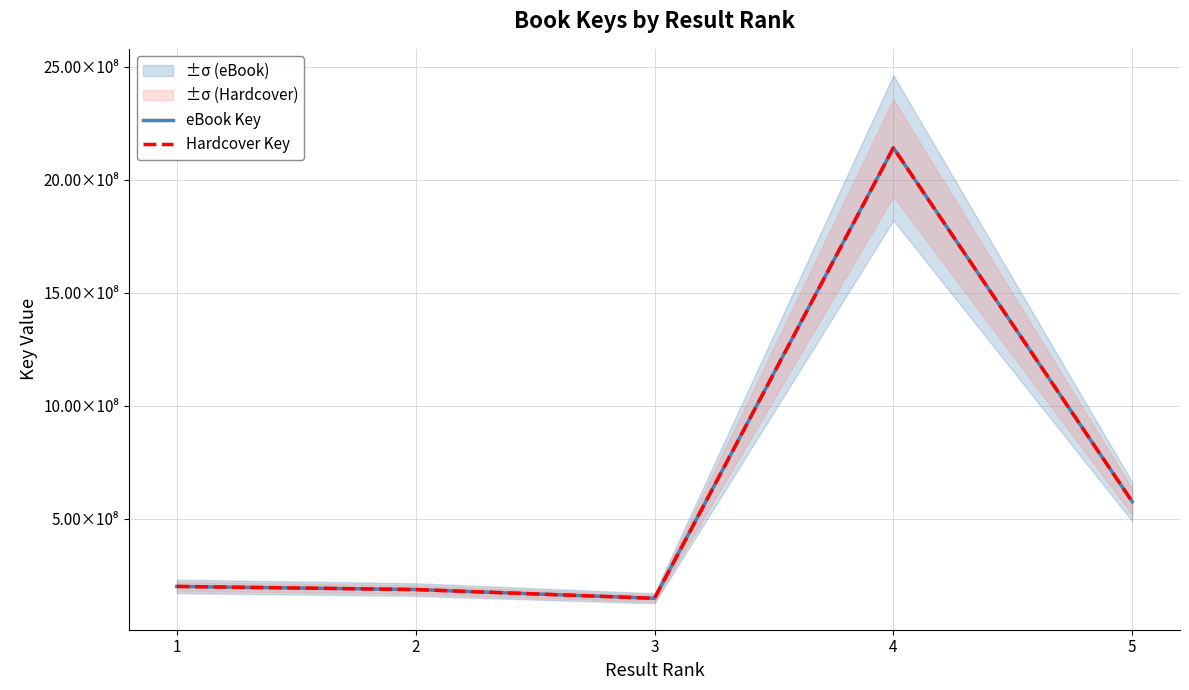

Which series has the widest spread of values?

eBook Key